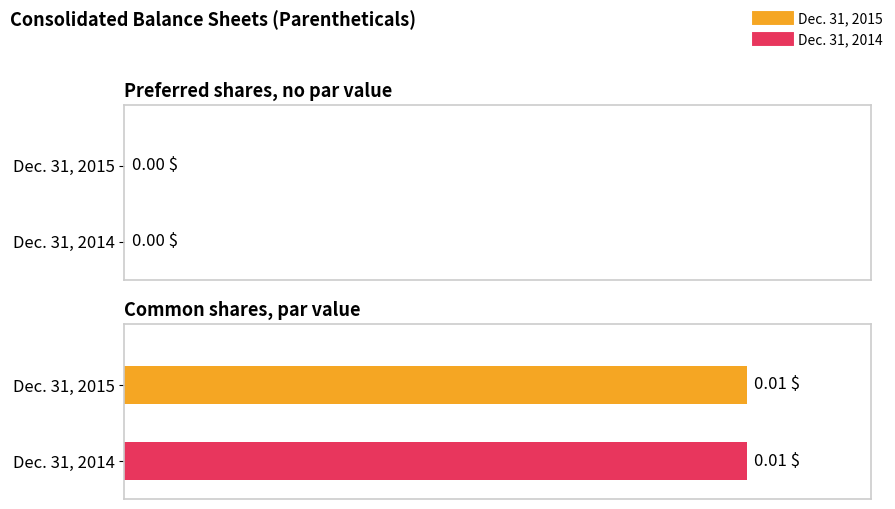

At Preferred shares, no par value, list the series in order from smallest to largest.

Dec. 31, 2015, Dec. 31, 2014